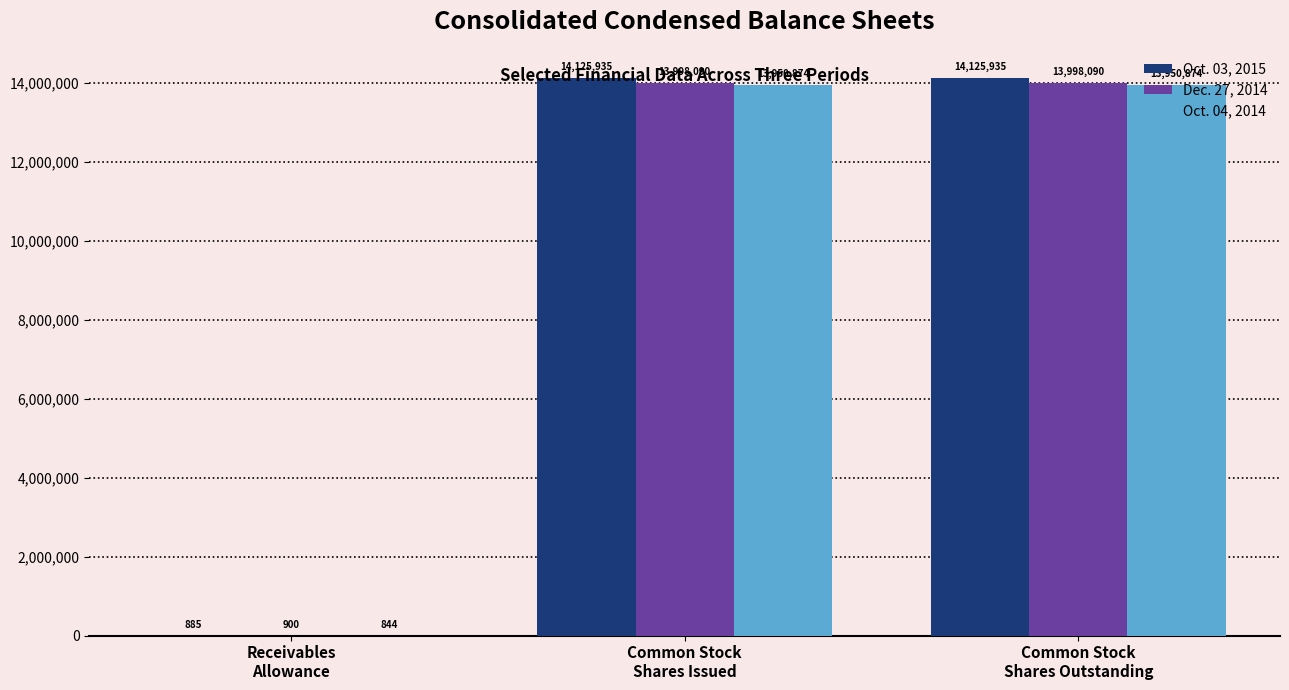

True or false: Dec. 27, 2014 has a value of 900 at Receivables
Allowance.

True